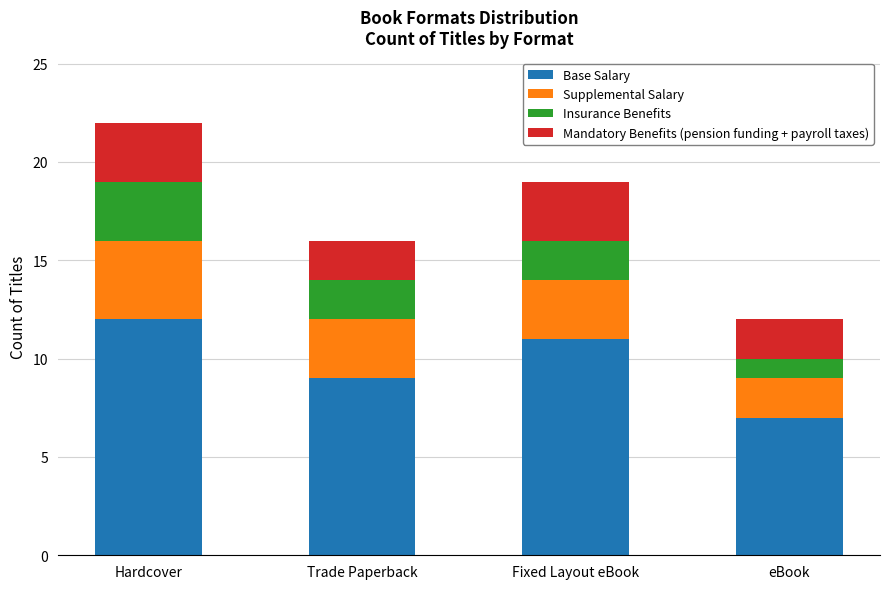

What is the total value across all series at Hardcover?

22